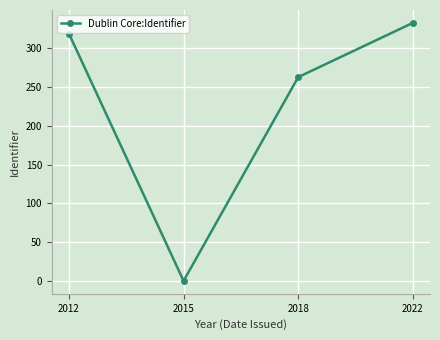

What is the greatest value displayed?

333